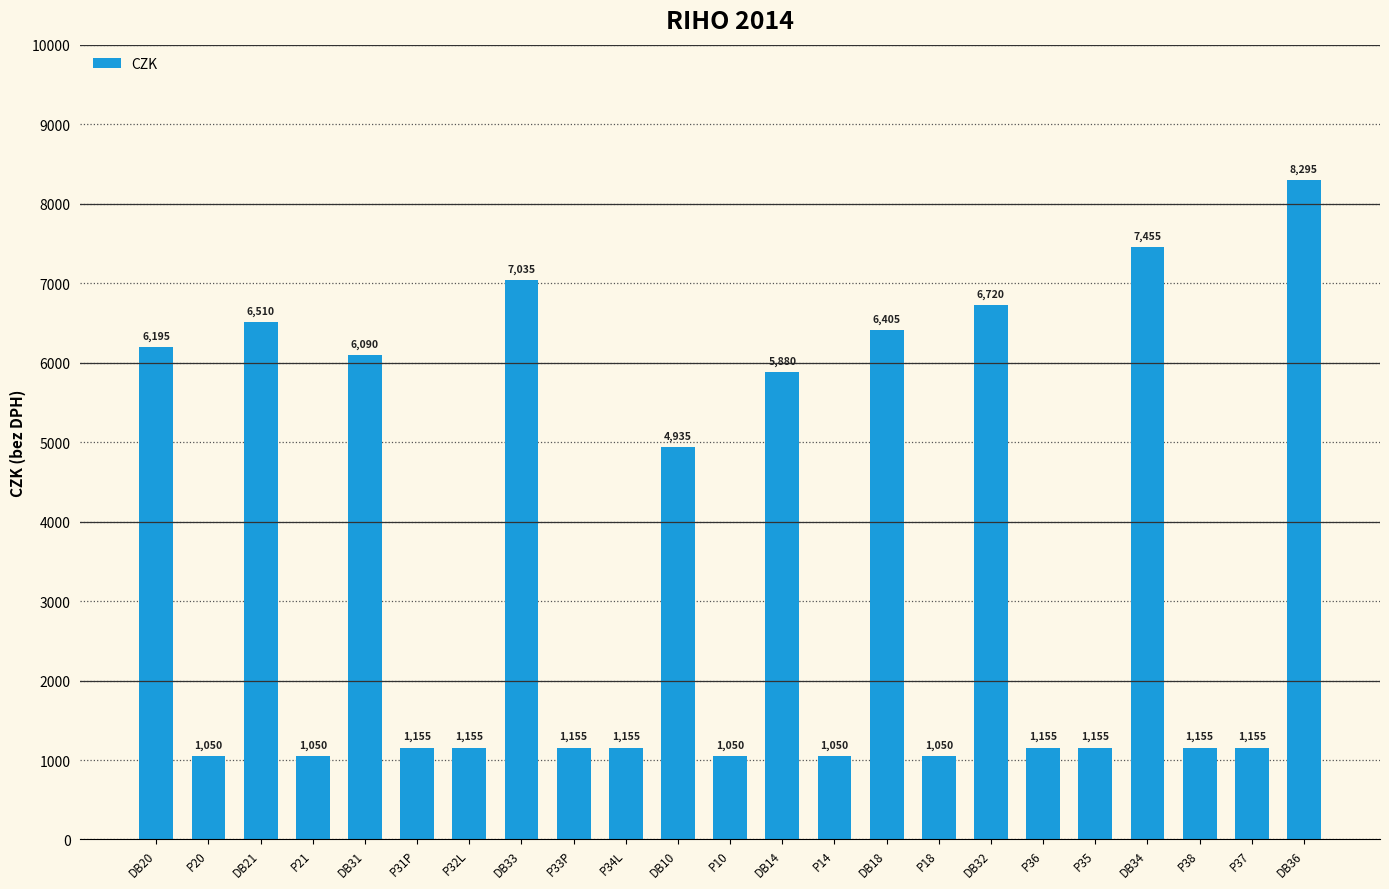

The value at P38 is 1155. True or false?

True